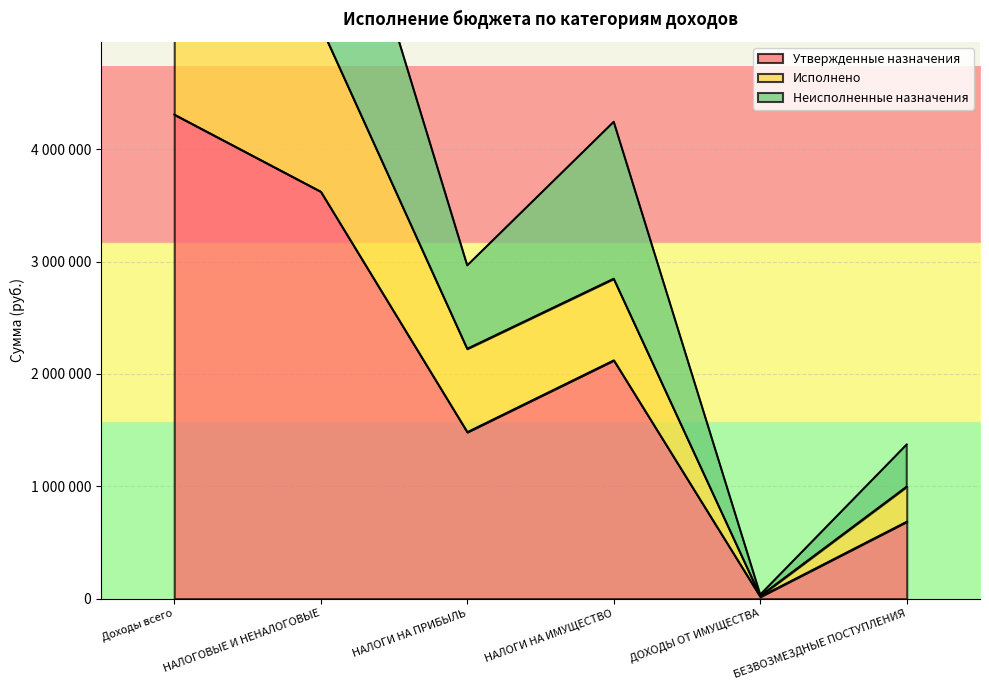

Which has a higher value, НАЛОГИ НА ПРИБЫЛЬ or ДОХОДЫ ОТ ИМУЩЕСТВА?

НАЛОГИ НА ПРИБЫЛЬ